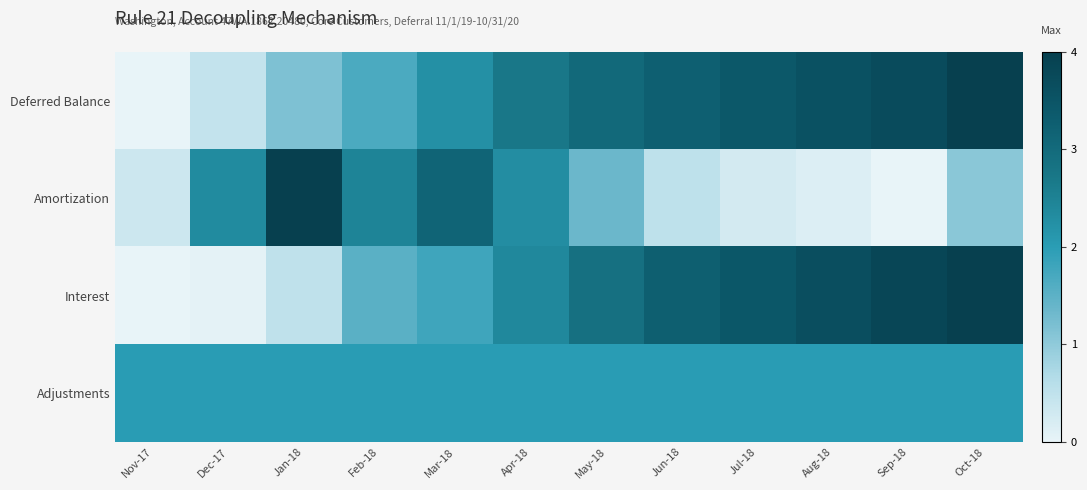

Which series has the largest total across all categories?

Deferred Balance